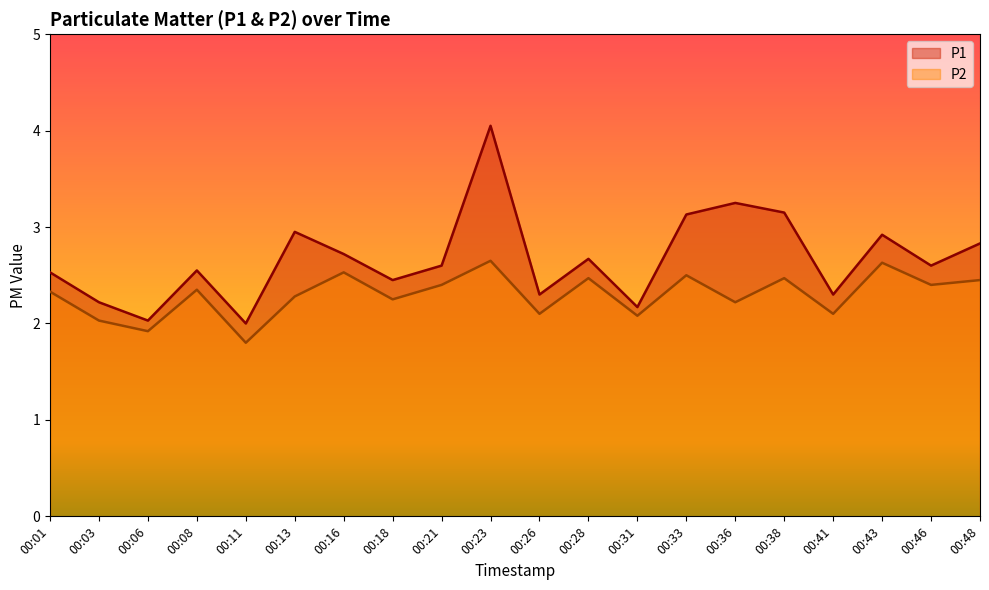

What value does the P2 series have at 00:31?

2.1